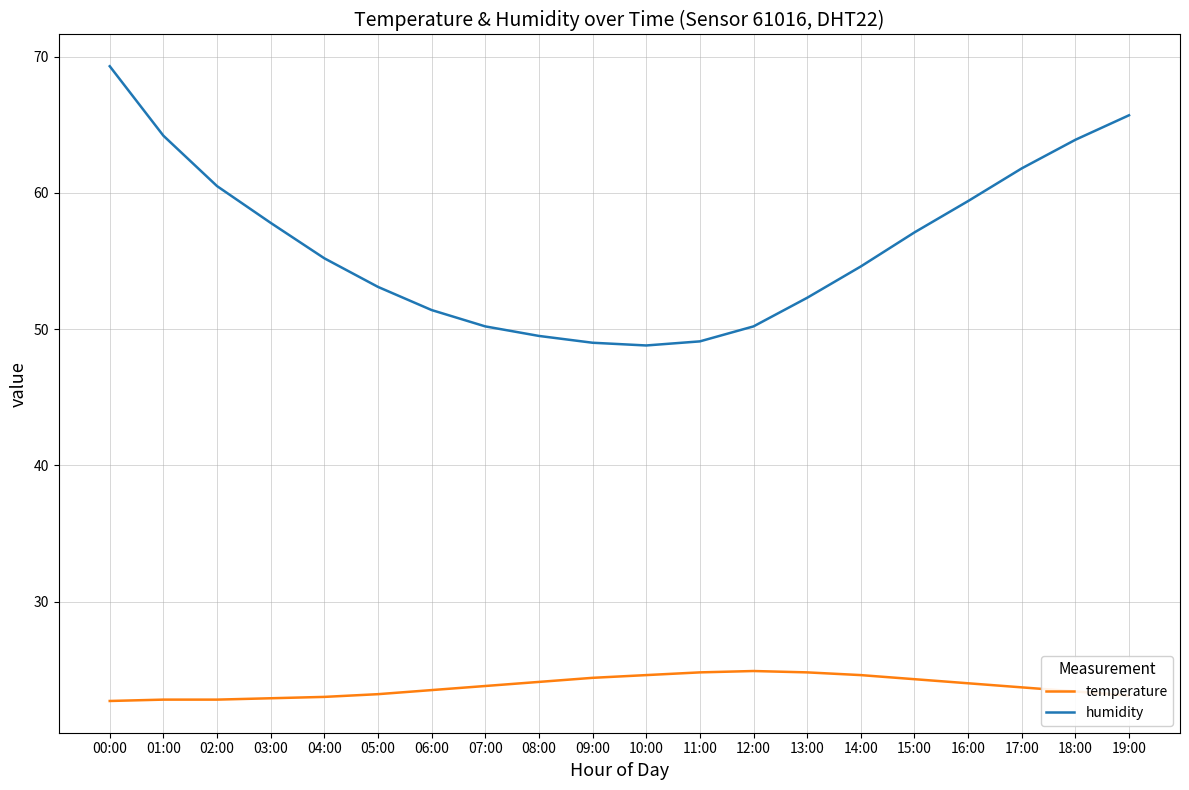

The temperature series shows 32.2 at 14:00. True or false?

False